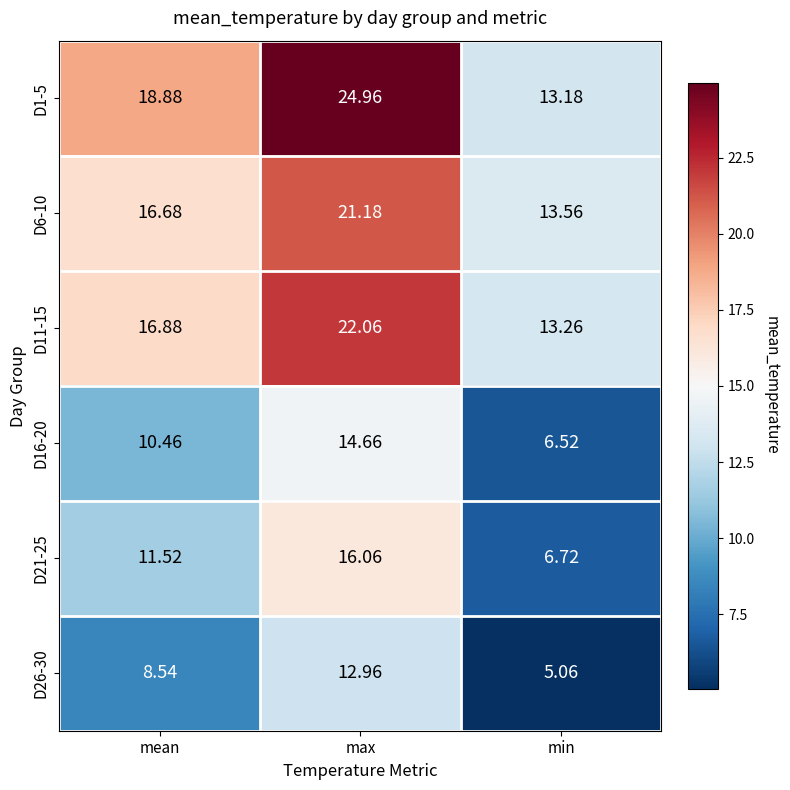

At which category is the sum across all series the highest?

max